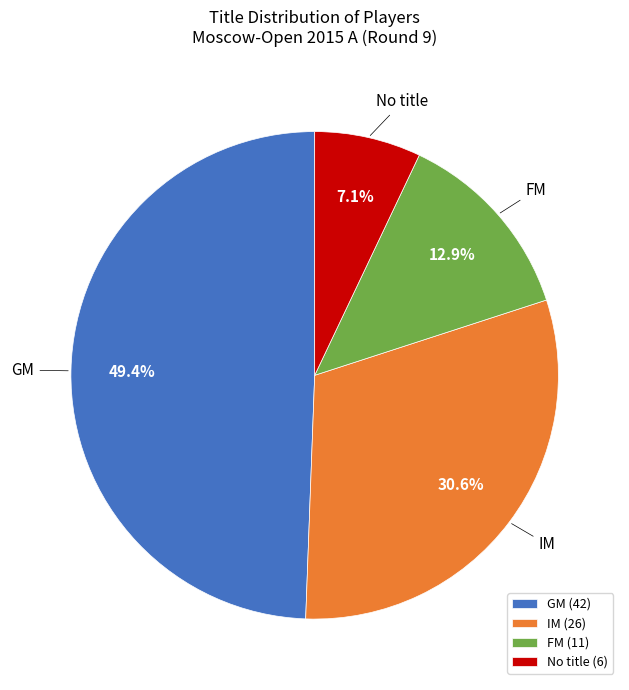

Rank the categories by value from highest to lowest.

GM (42), IM (26), FM (11), No title (6)